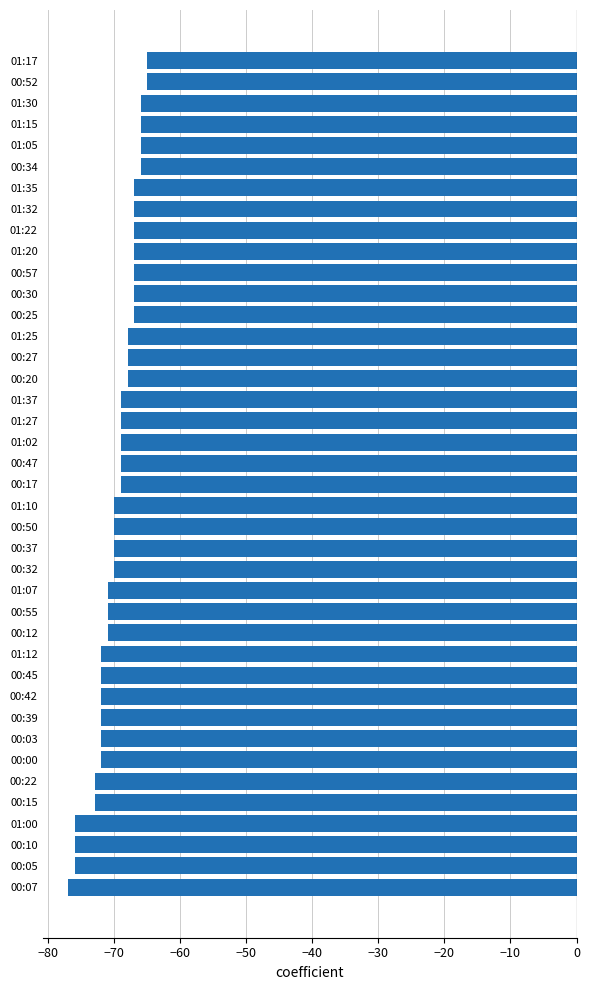

What is the change in value from 00:10 to 00:15?

+3